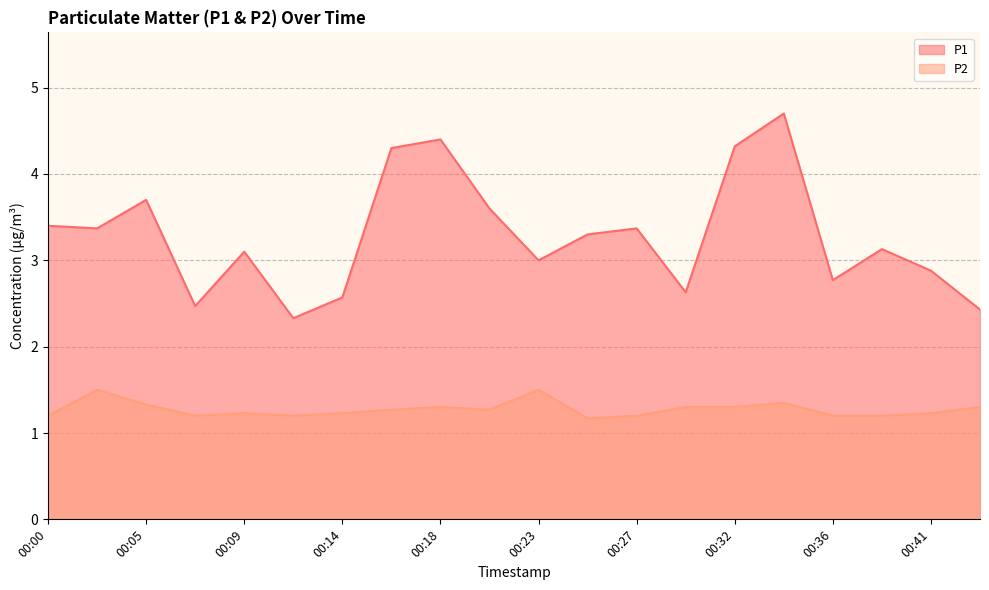

What is the smallest value displayed?

1.2